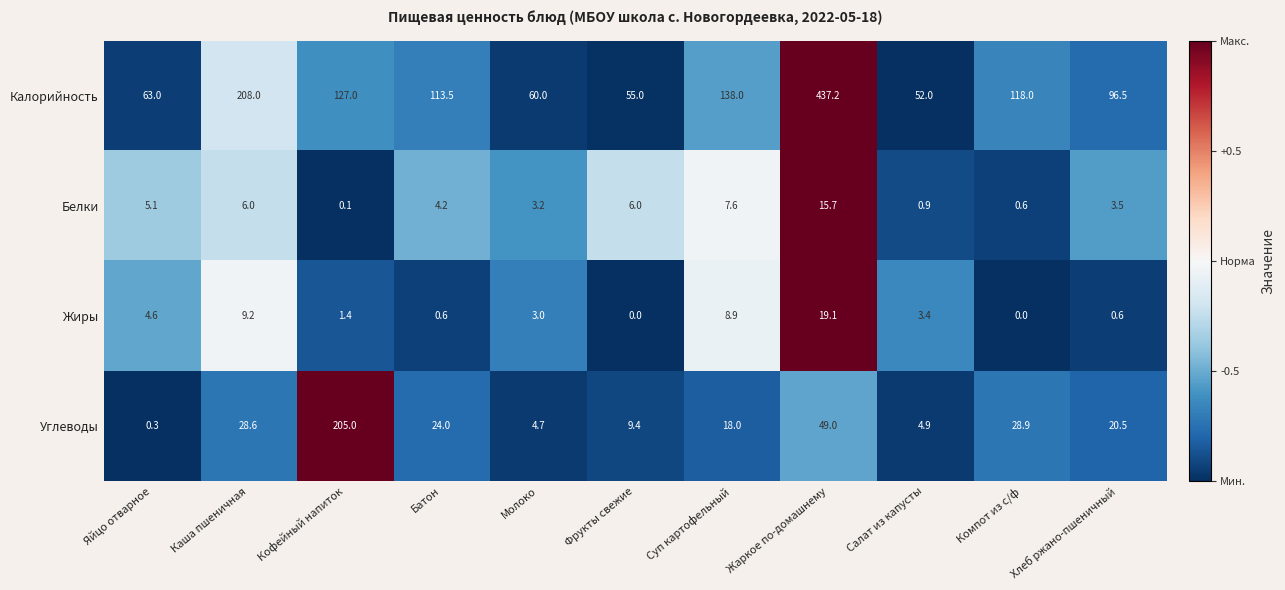

True or false: Калорийность has a value of 26.6 at Кофейный напиток.

False